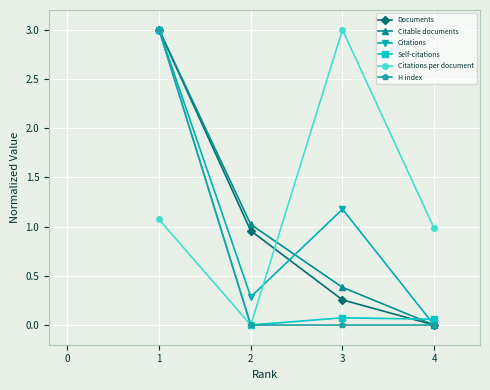

Does the chart display data point markers on the line(s)?

Yes